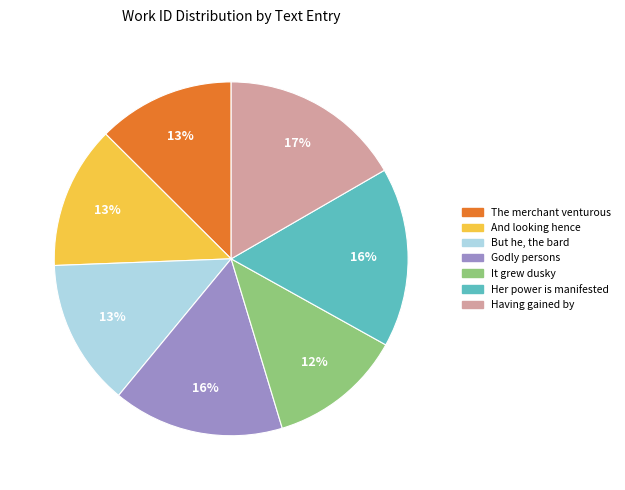

Is there any slice that represents more than half of the pie?

No